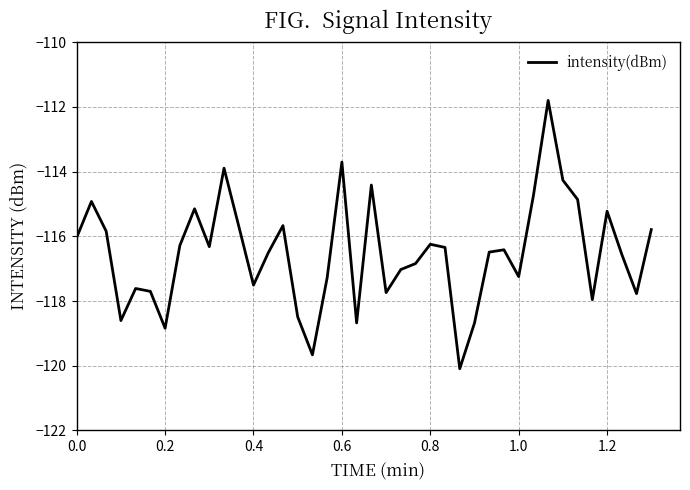

What is the difference between the maximum and minimum values?

8.3